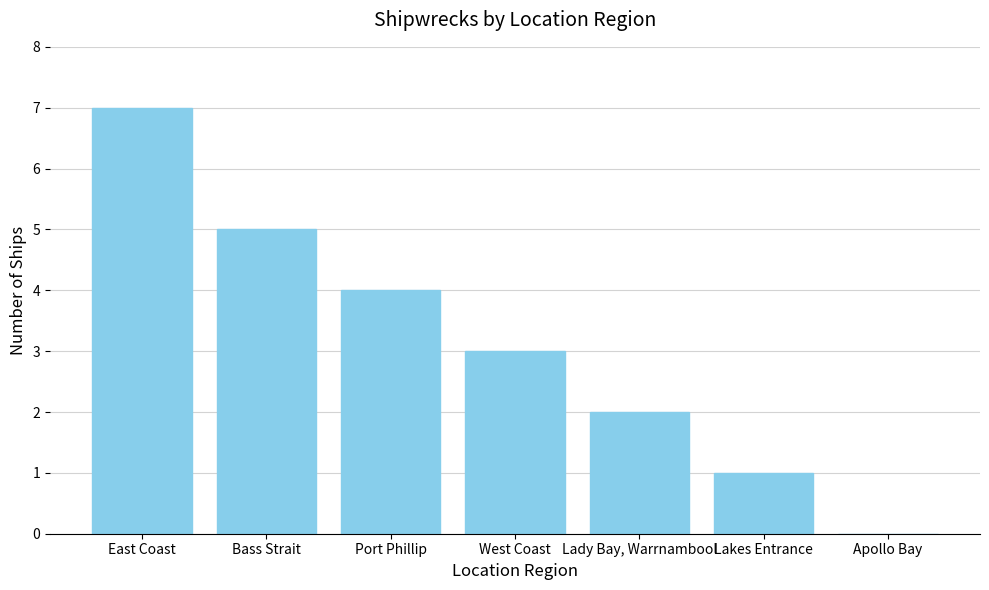

What is the sum of all values?

22